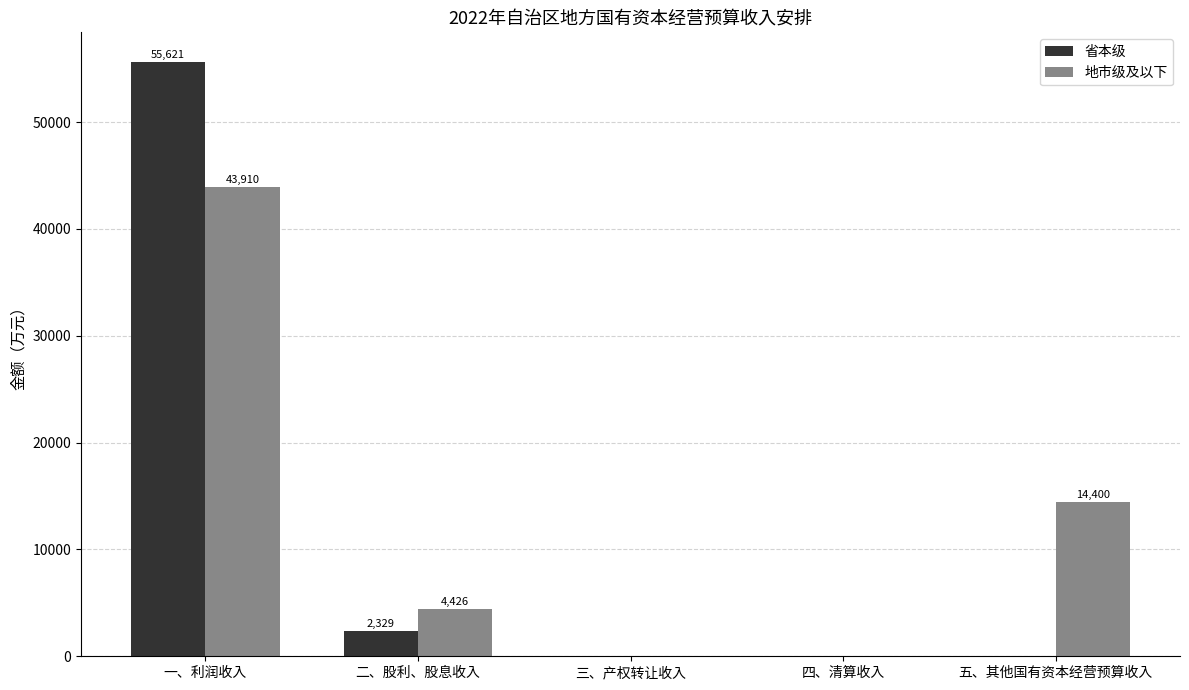

What is the maximum value shown in the chart?

55621